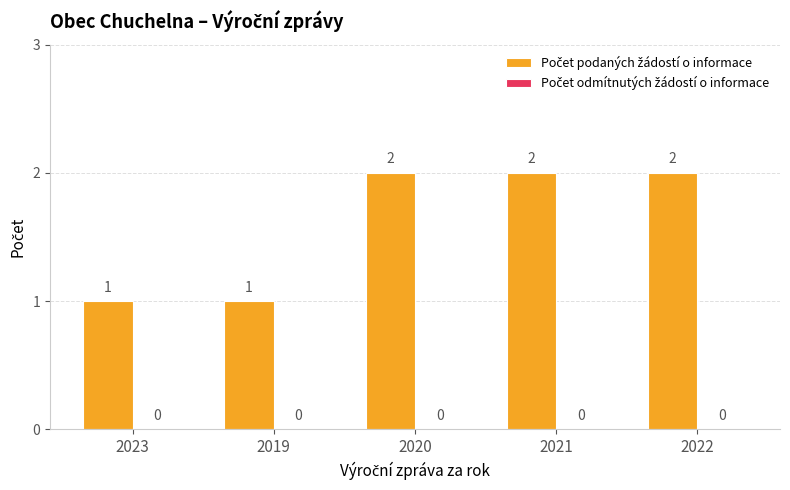

What is the label of the 4th bar from the left?

2021